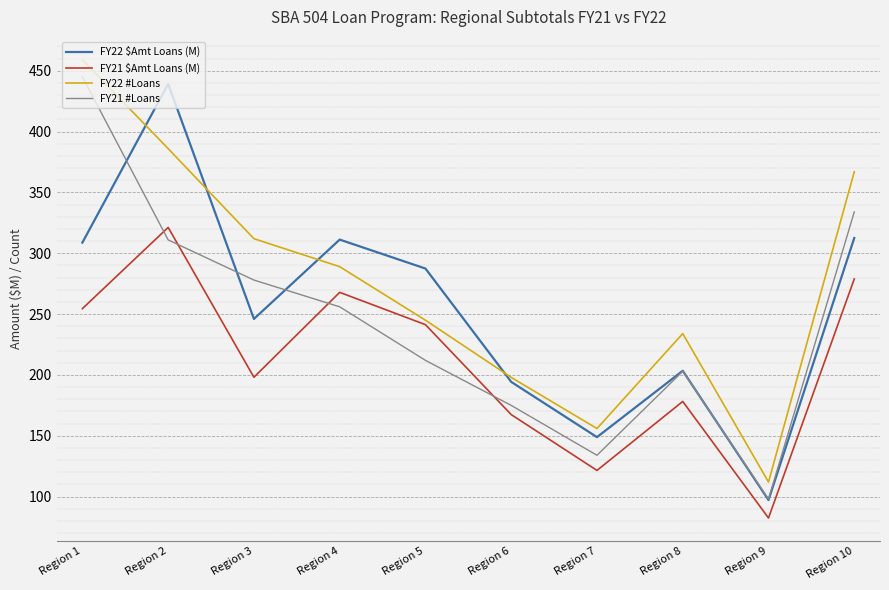

What is the difference between the highest and lowest values at Region 10?

88.1